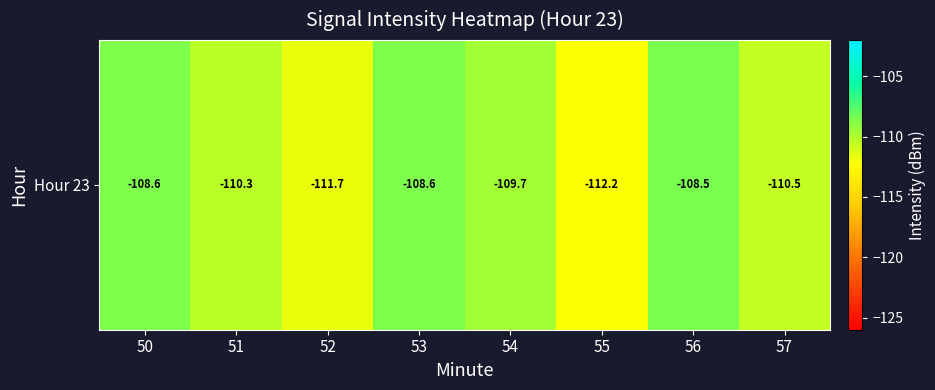

Count the number of data series in this chart.

1